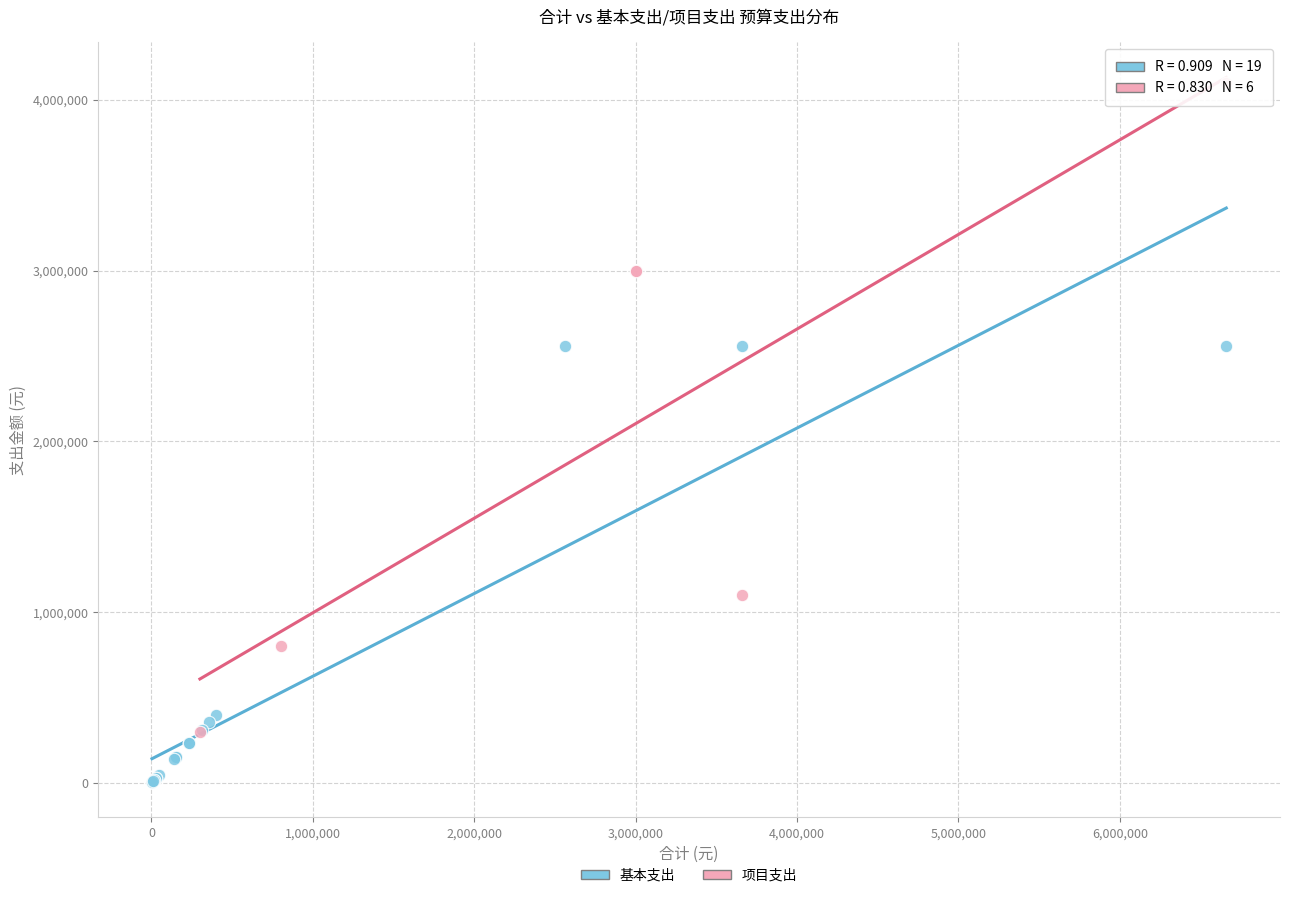

Which series reaches the minimum Y coordinate?

基本支出